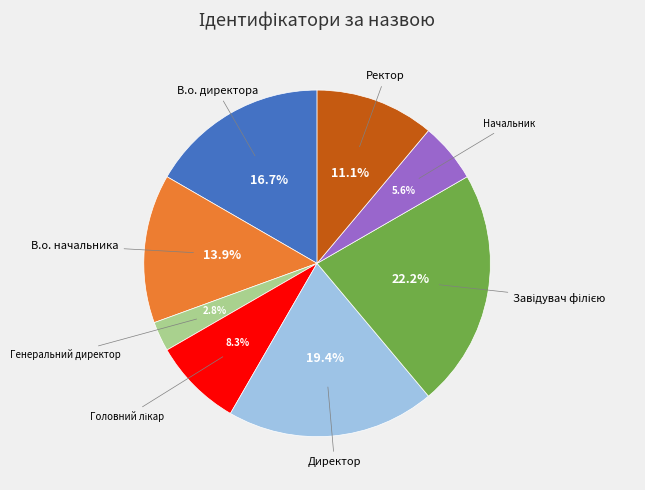

What percentage is the Генеральний директор slice, to the nearest percent?

3%